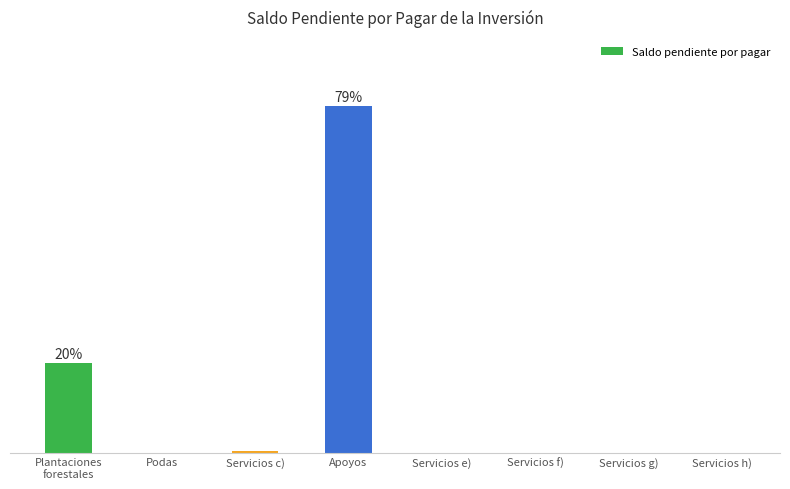

Are the bars horizontal?

No